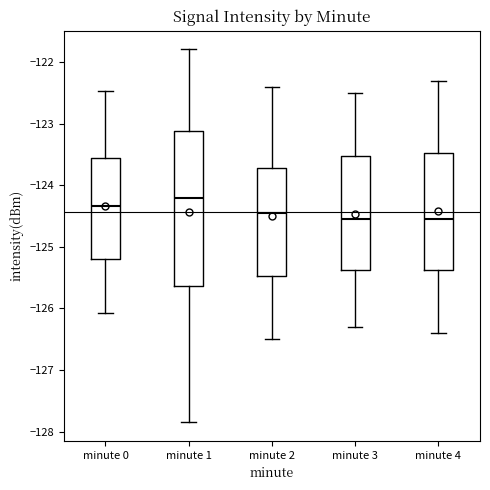

Which box has the highest median line?

minute 1